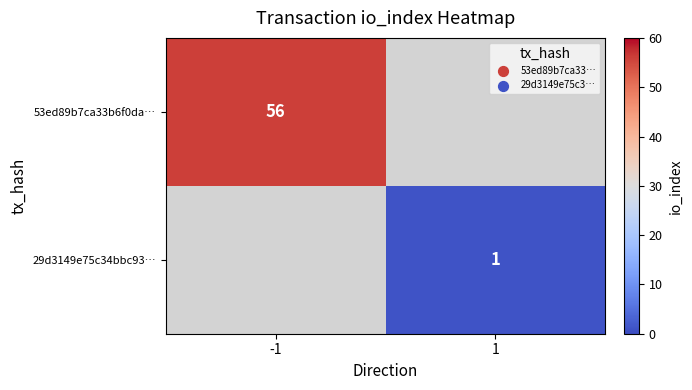

True or false: 29d3149e75c34bbc93… has a value of 0 at 1.

False